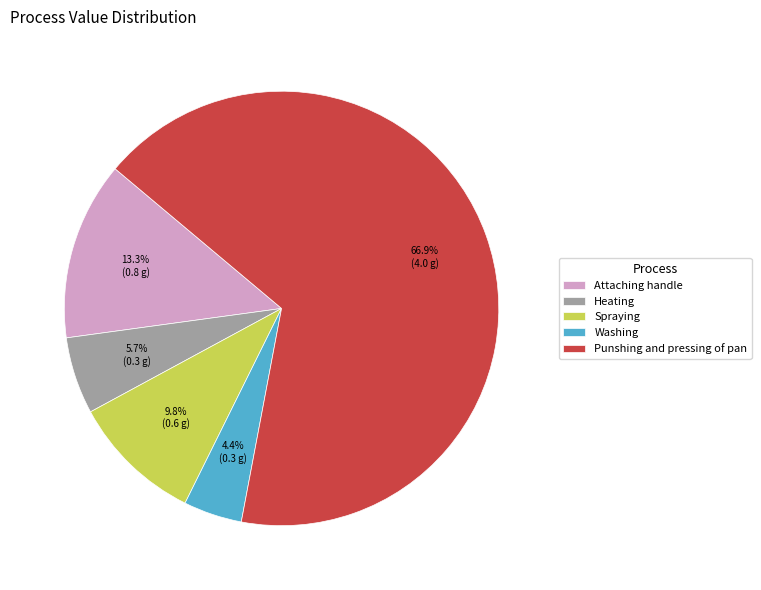

What percentage is the Washing slice, to the nearest percent?

4%